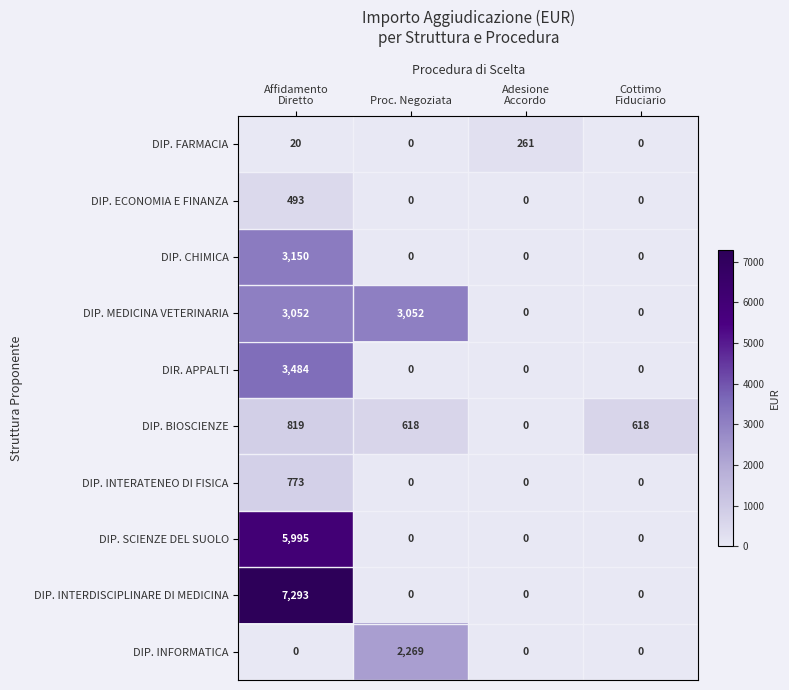

The value of DIP. ECONOMIA E FINANZA at Proc. Negoziata is -274. True or false?

False